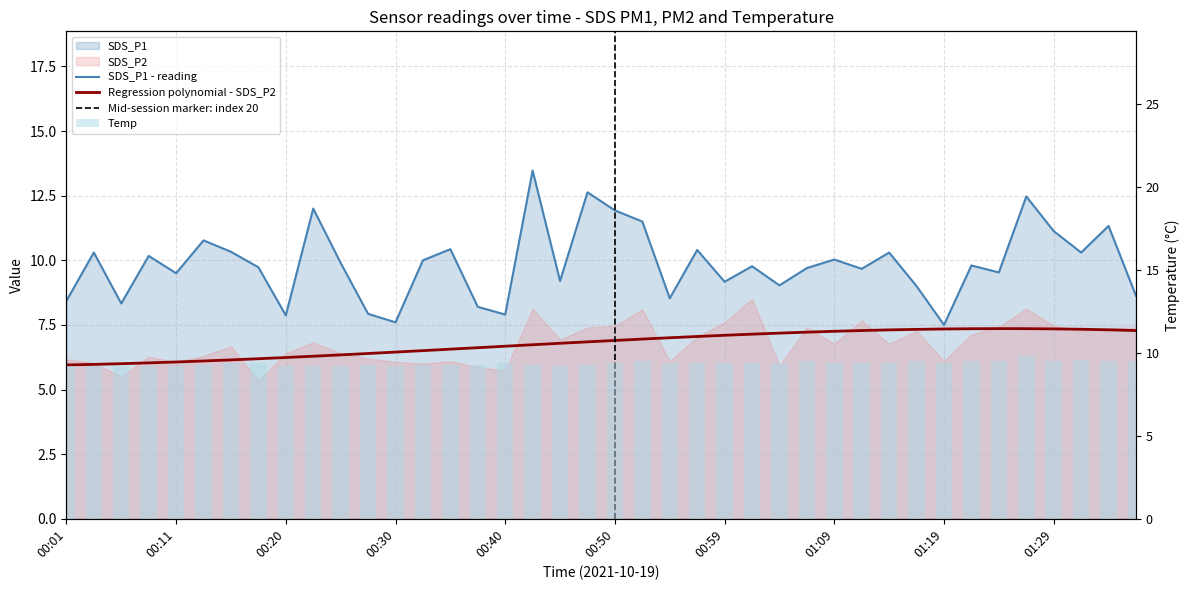

Which series has the widest spread of values?

SDS_P1